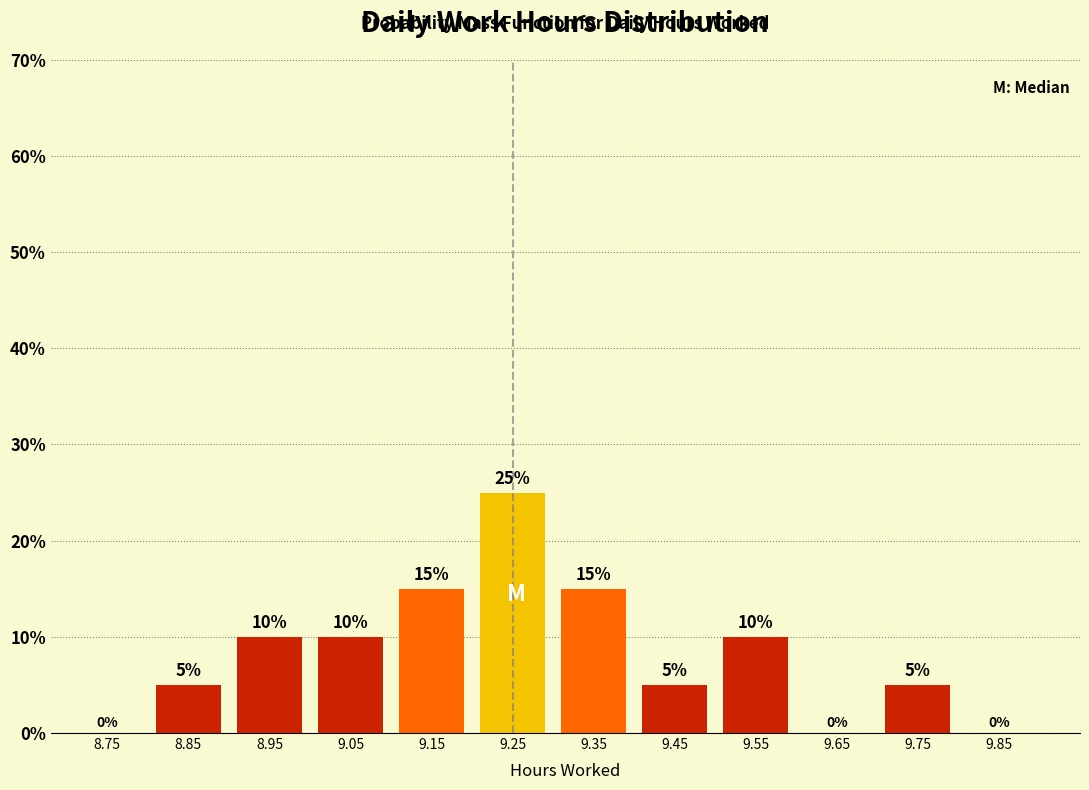

Reading left to right, list all the values displayed in this chart.

8.75=0	8.85=5	8.95=10	9.05=10	9.15=15	9.25=25	9.35=15	9.45=5	9.55=10	9.65=0	9.75=5	9.85=0